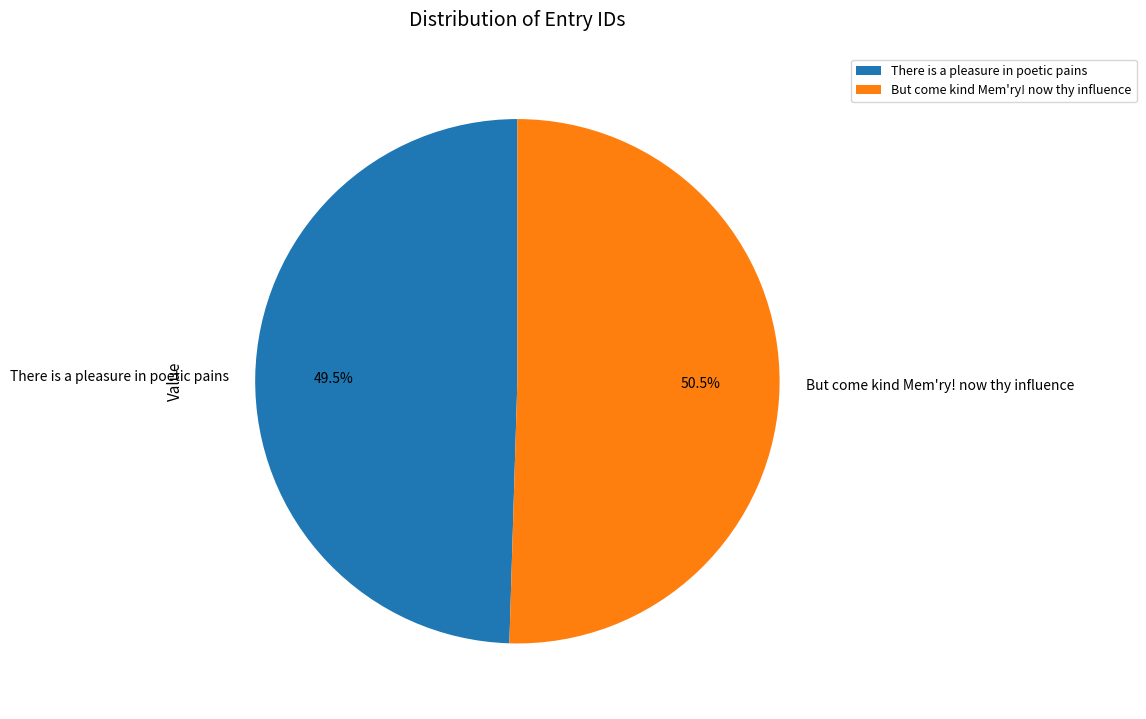

To the nearest percent, what is the combined percentage of There is a pleasure in poetic pains and But come kind Mem'ry! now thy influence?

100%